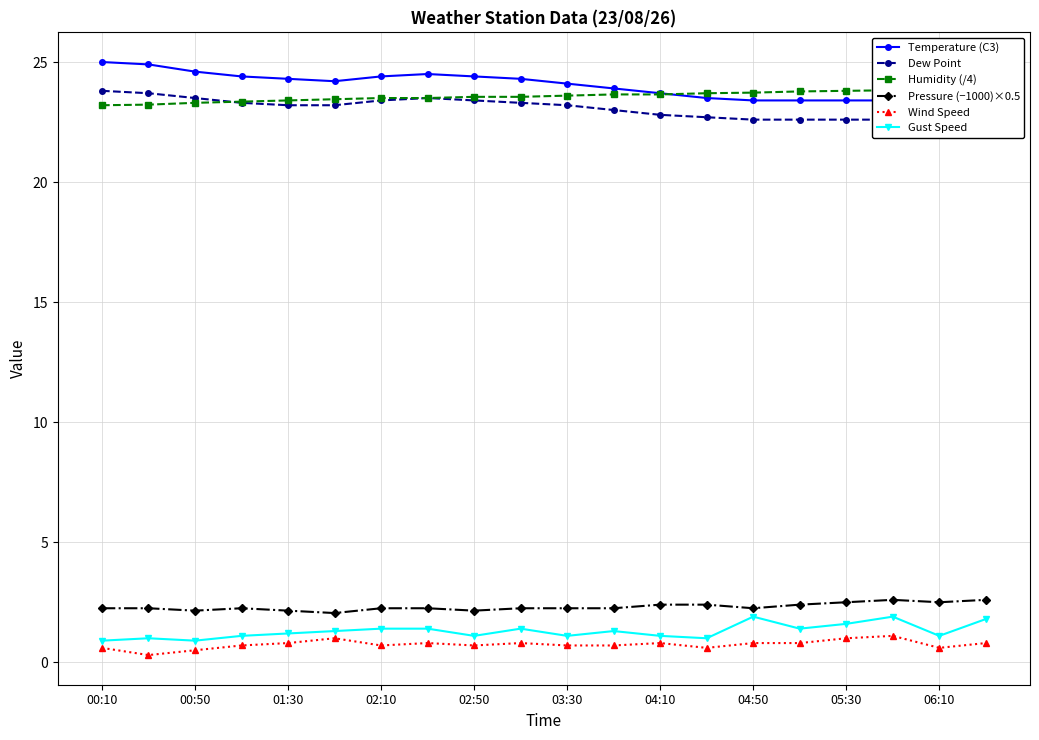

True or false: Pressure (−1000)×0.5 and Wind Speed intersect in this chart.

False